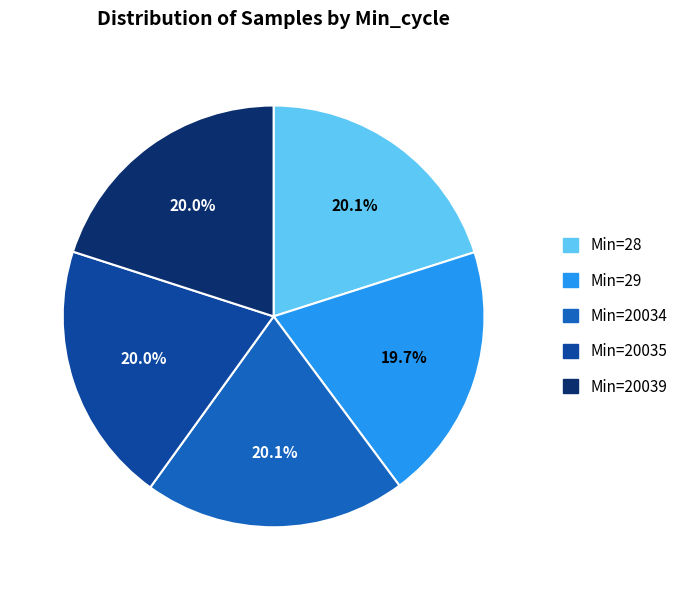

Does any single category account for the majority?

No